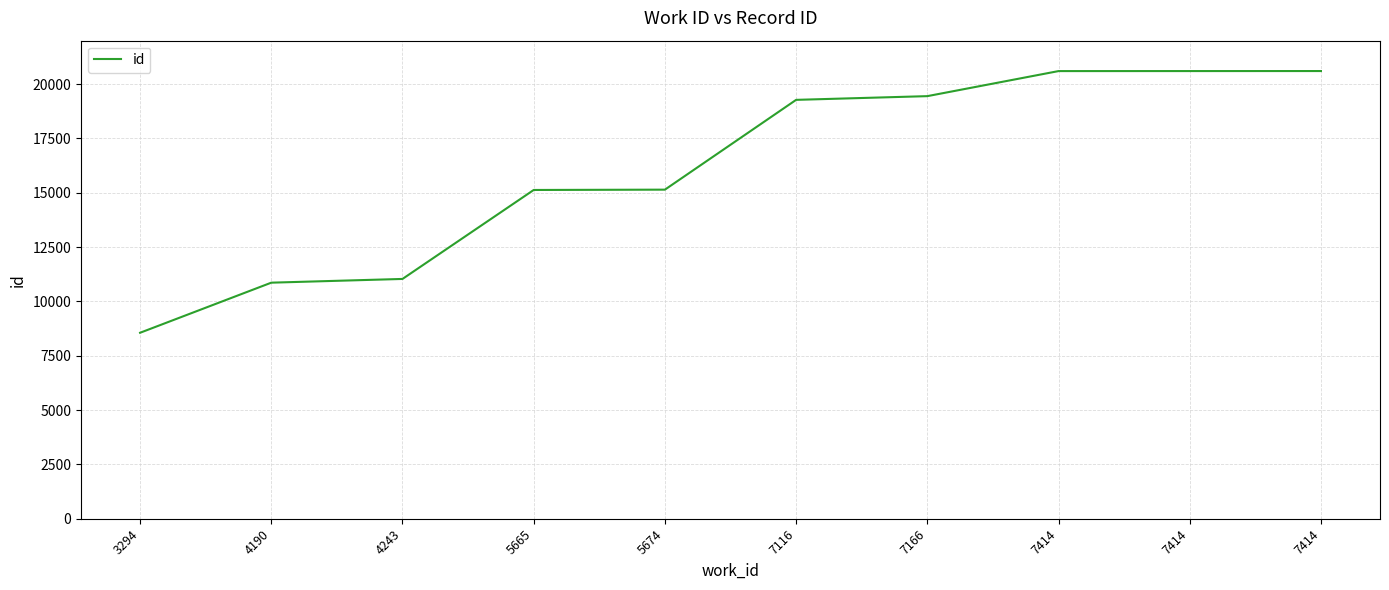

What is the sum of the values at 7166 and 7414?

40047